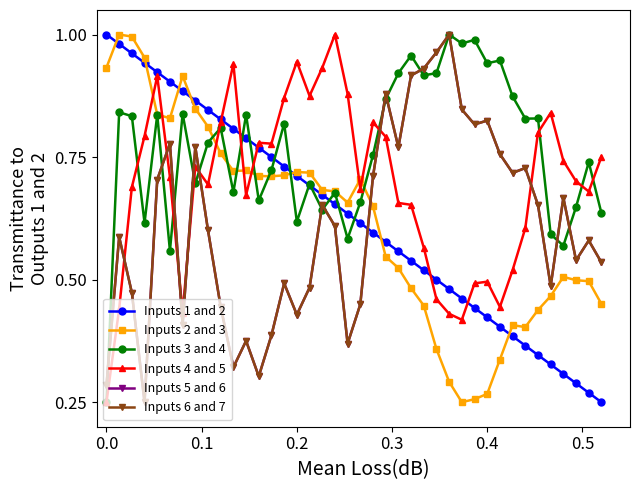

Which series ends up on top after the final intersection of Inputs 5 and 6 and Inputs 3 and 4?

Inputs 3 and 4